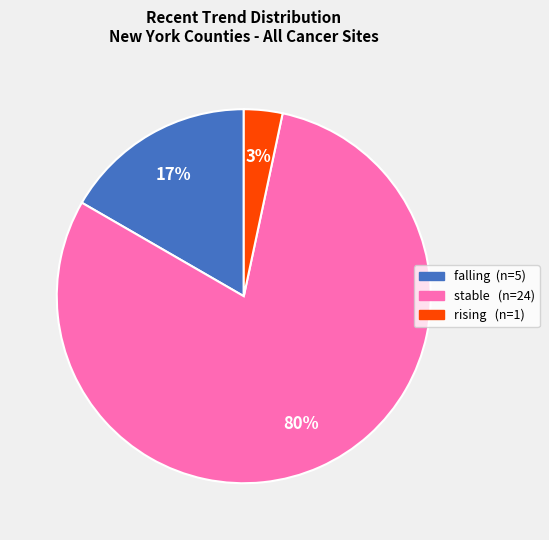

True or false: falling accounts for 9% of the total.

False